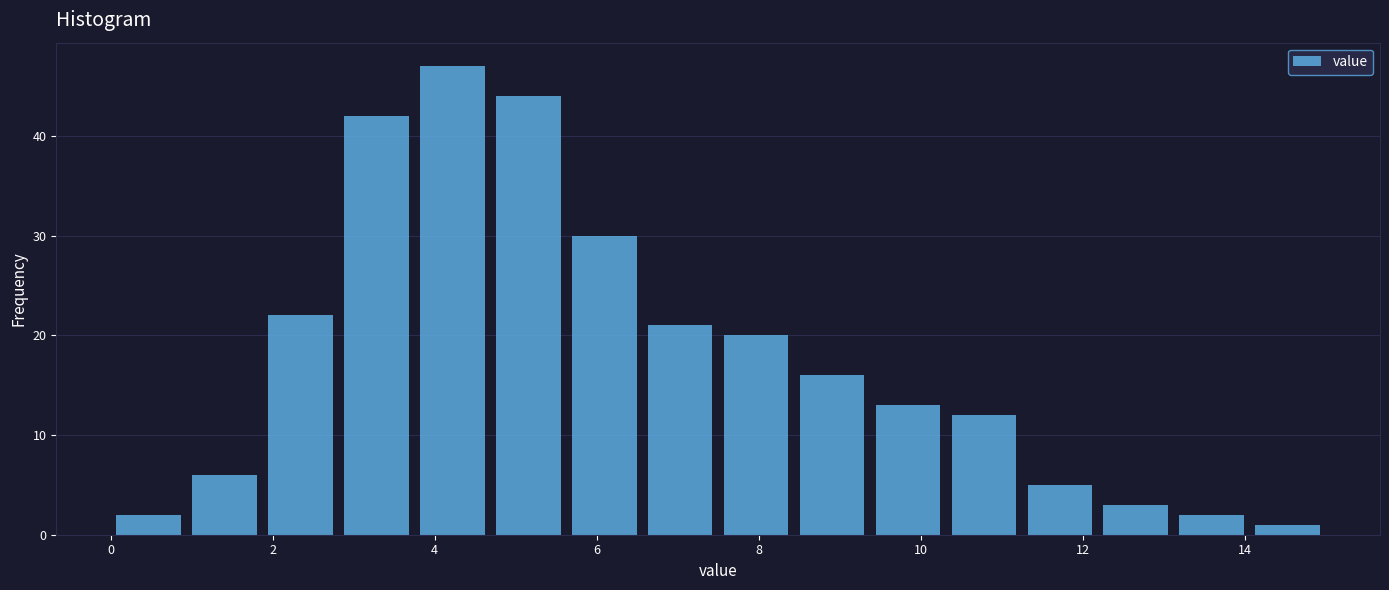

Reading left to right, transcribe this chart: for each bar, give the range it covers on the x-axis and its height. Neither the bar edges nor the heights are printed on the chart, so give them approximately, as read against the axes.

0.0 to 1.0: 2
1.0 to 1.8: 6
1.8 to 2.8: 22
2.8 to 3.8: 42
3.8 to 4.6: 47
4.6 to 5.6: 44
5.6 to 6.6: 30
6.6 to 7.6: 21
7.6 to 8.4: 20
8.4 to 9.4: 16
9.4 to 10.4: 13
10.4 to 11.2: 12
11.2 to 12.2: 5
12.2 to 13.2: 3
13.2 to 14.0: 2
14.0 to 15.0: 1